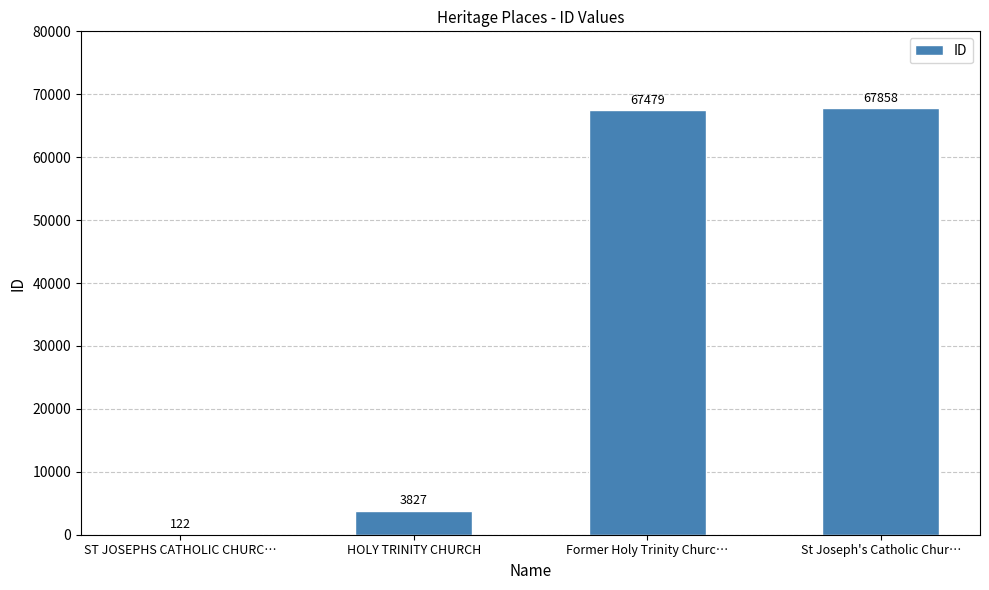

The value at Former Holy Trinity Churc… is 114586. True or false?

False